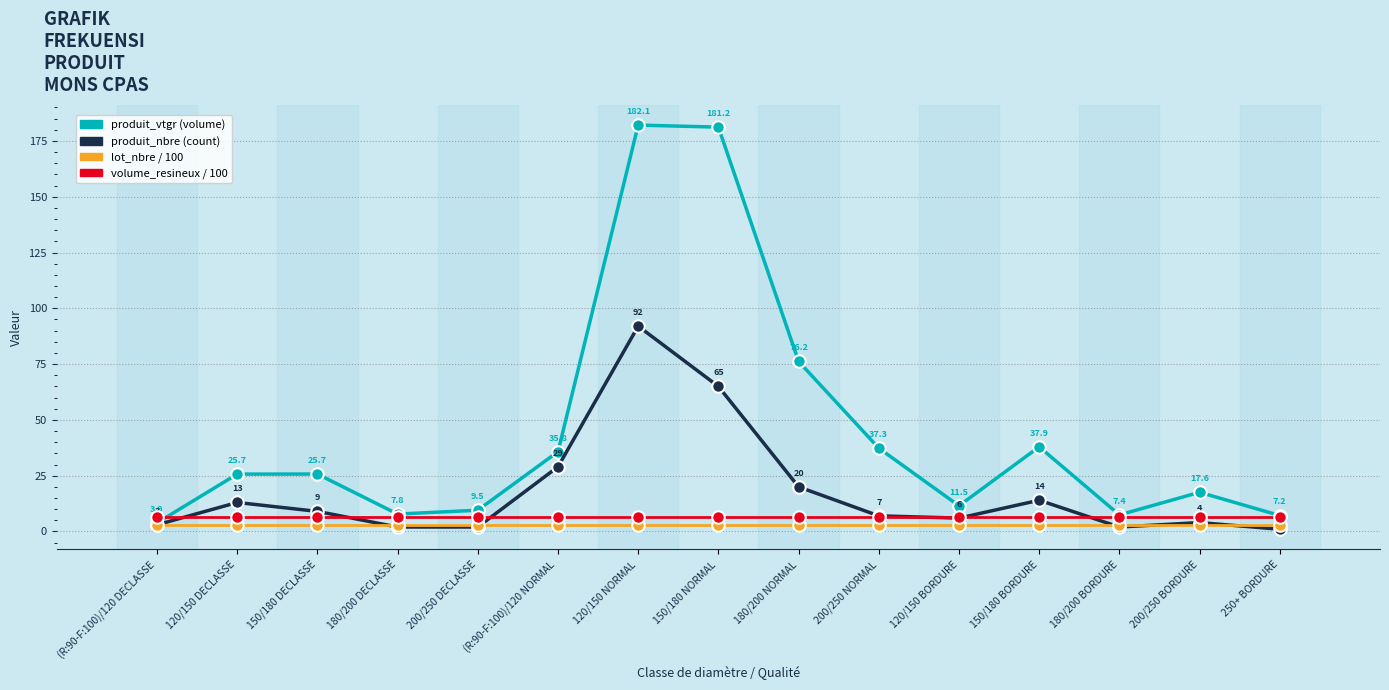

At which category does the chart reach its minimum across all series?

250+ BORDURE